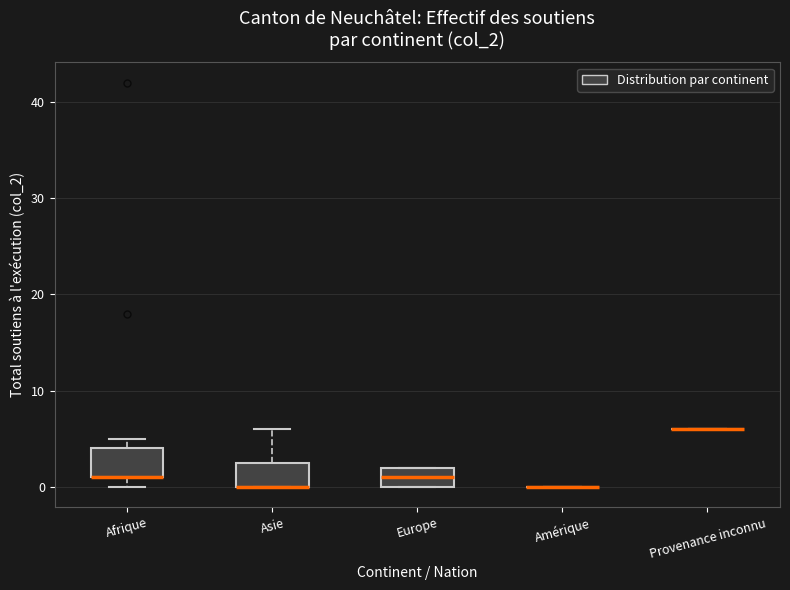

Where does the median line of the box for Europe sit on the y-axis? The values are not printed on the chart, so give them approximately, as read against the axis.

1